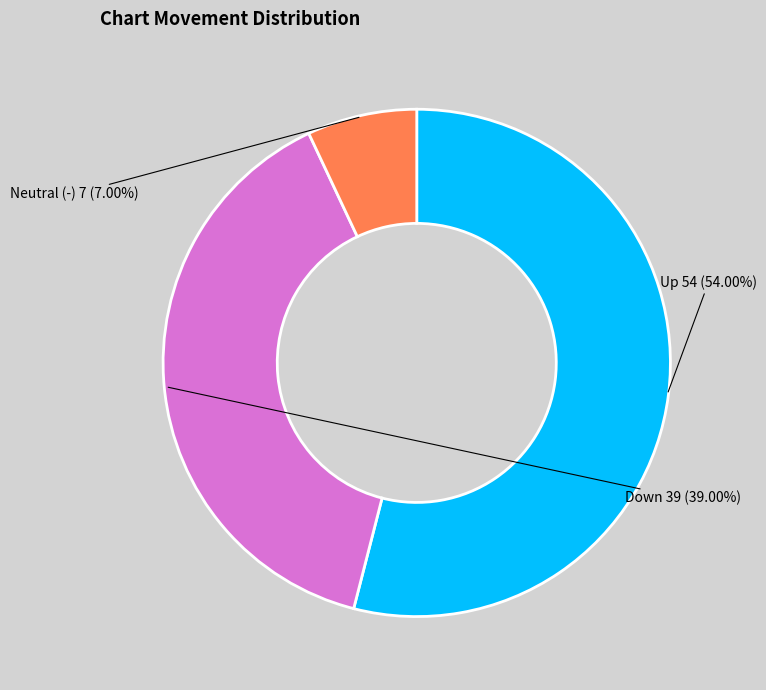

Does any single category account for the majority?

Yes